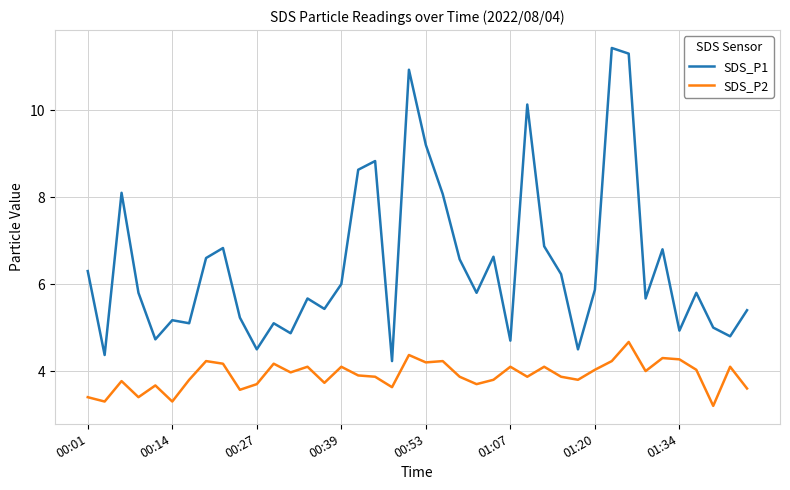

List the series in order of their peak value, highest first.

SDS_P1, SDS_P2